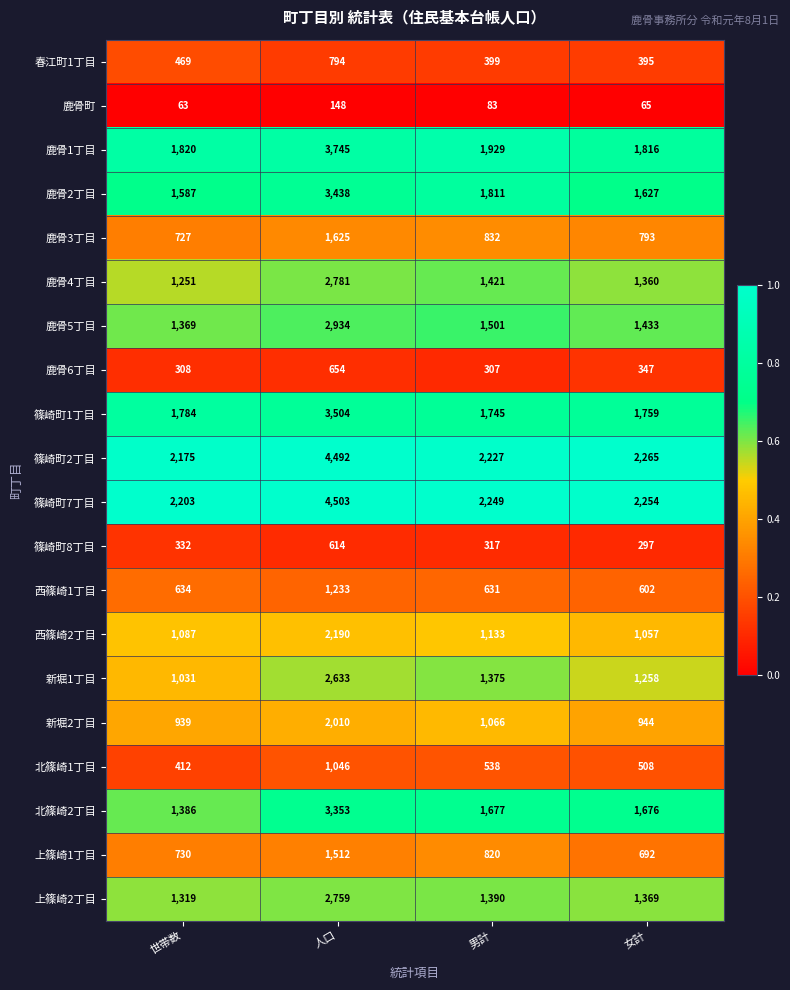

At which category is the sum across all series the highest?

人口